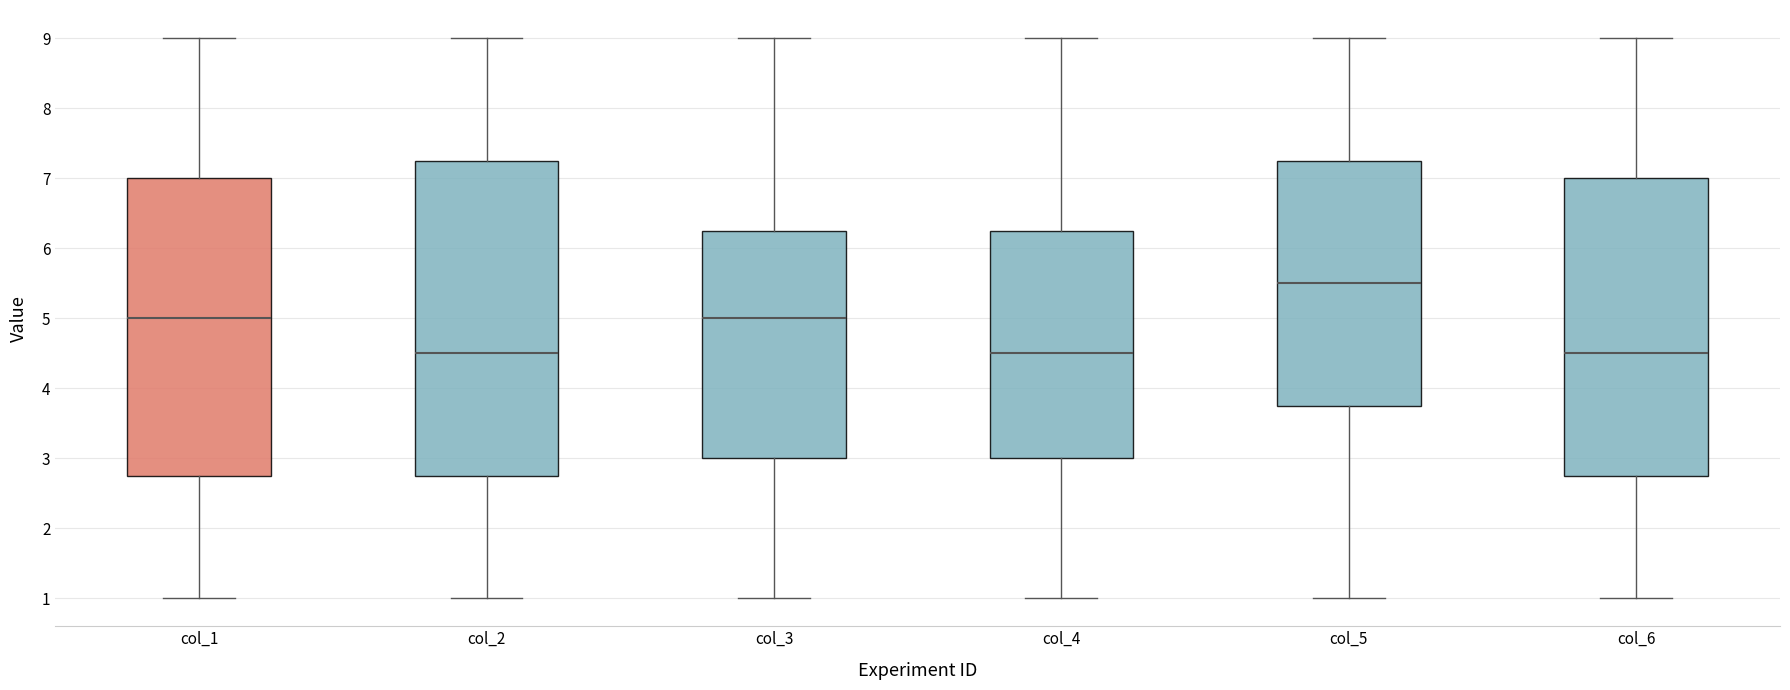

Reading left to right, transcribe this box plot: for each box, give where its median line is, the range the box spans, and where its two whiskers end, as read against the y-axis. The values are not printed on the chart, so give them approximately, as read against the axis.

col_1: median 5.0, box 2.8 to 7.0, whiskers 1.0 to 9.0
col_2: median 4.5, box 2.8 to 7.3, whiskers 1.0 to 9.0
col_3: median 5.0, box 3.0 to 6.3, whiskers 1.0 to 9.0
col_4: median 4.5, box 3.0 to 6.3, whiskers 1.0 to 9.0
col_5: median 5.5, box 3.8 to 7.3, whiskers 1.0 to 9.0
col_6: median 4.5, box 2.8 to 7.0, whiskers 1.0 to 9.0